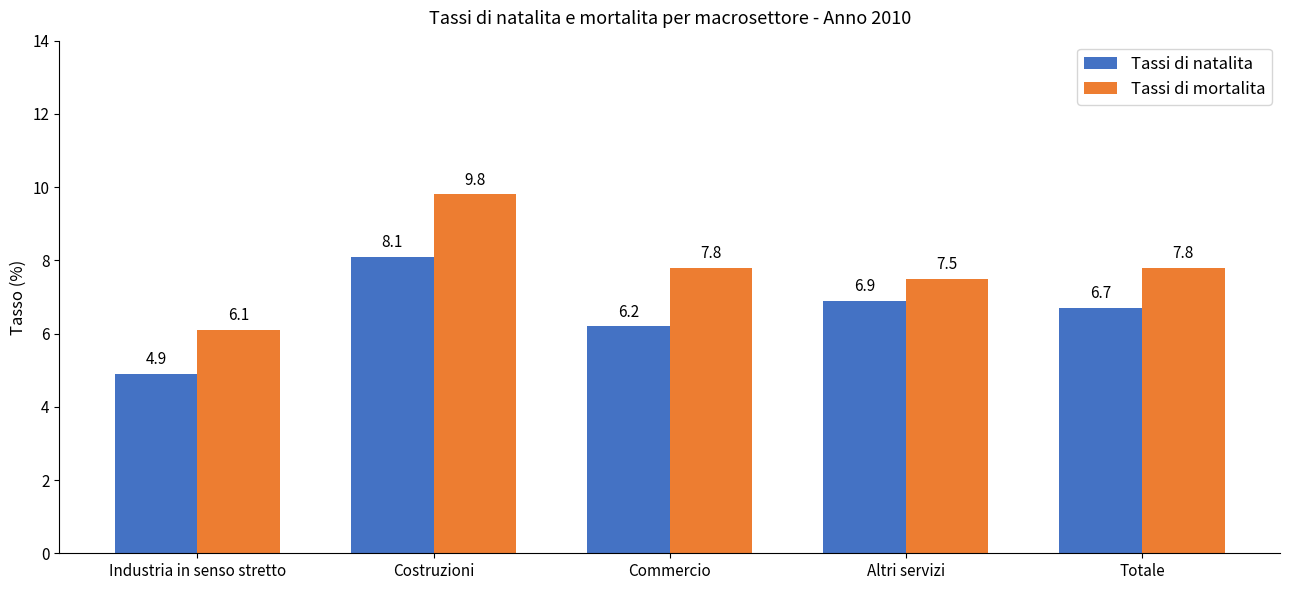

What is the value of the Tassi di natalita bar at the 3rd from the left?

6.2